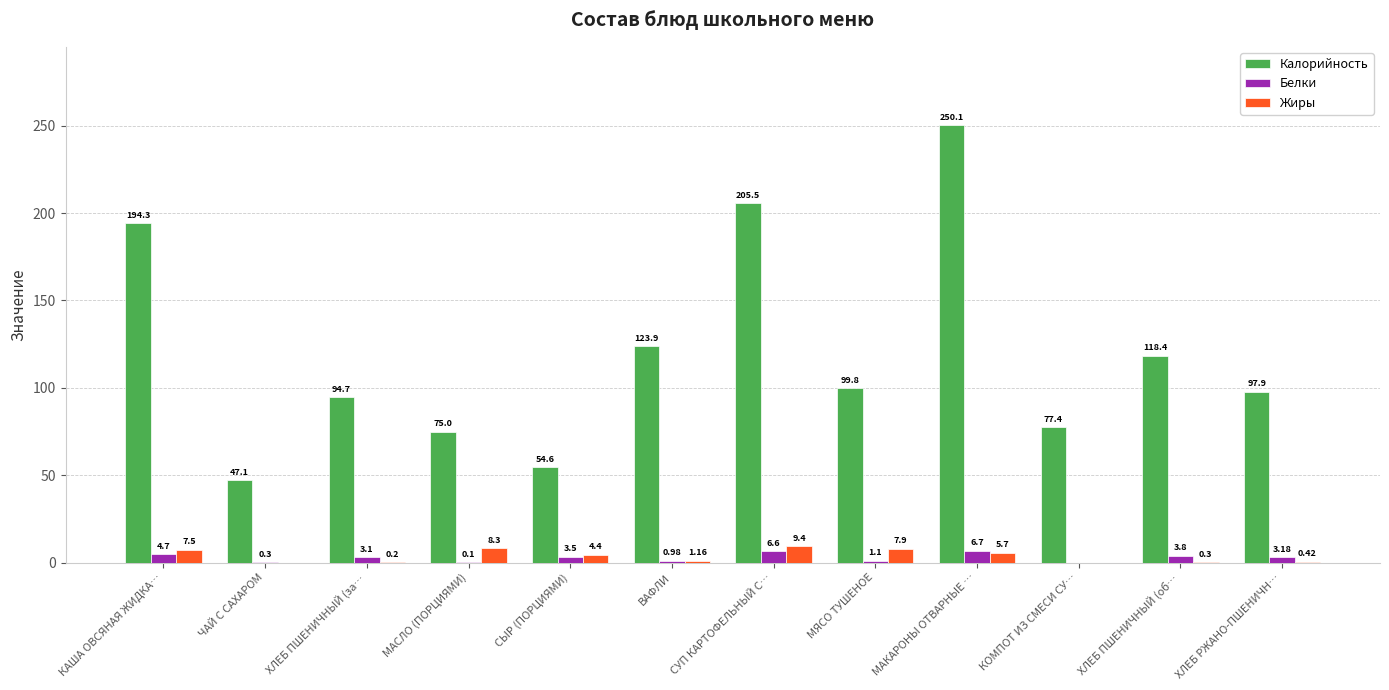

What is the sum of the Калорийность values at СУП КАРТОФЕЛЬНЫЙ С… and ХЛЕБ ПШЕНИЧНЫЙ (за…?

300.2